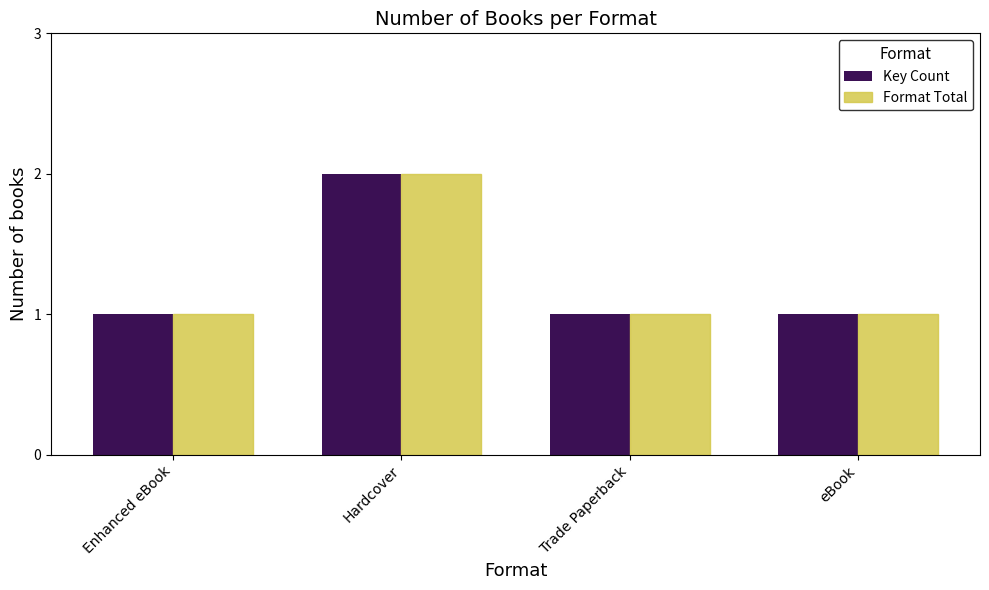

What are all the series names shown in the legend?

Key Count, Format Total